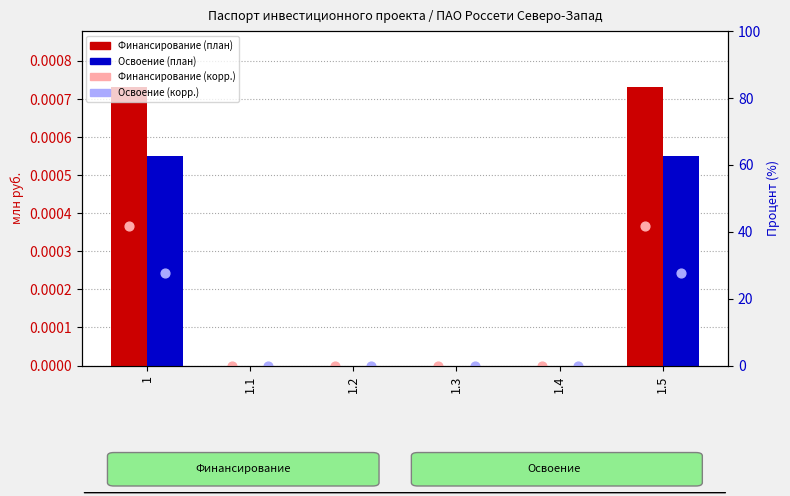

Which series has the largest total across all categories?

Финансирование кап. вложений (план)